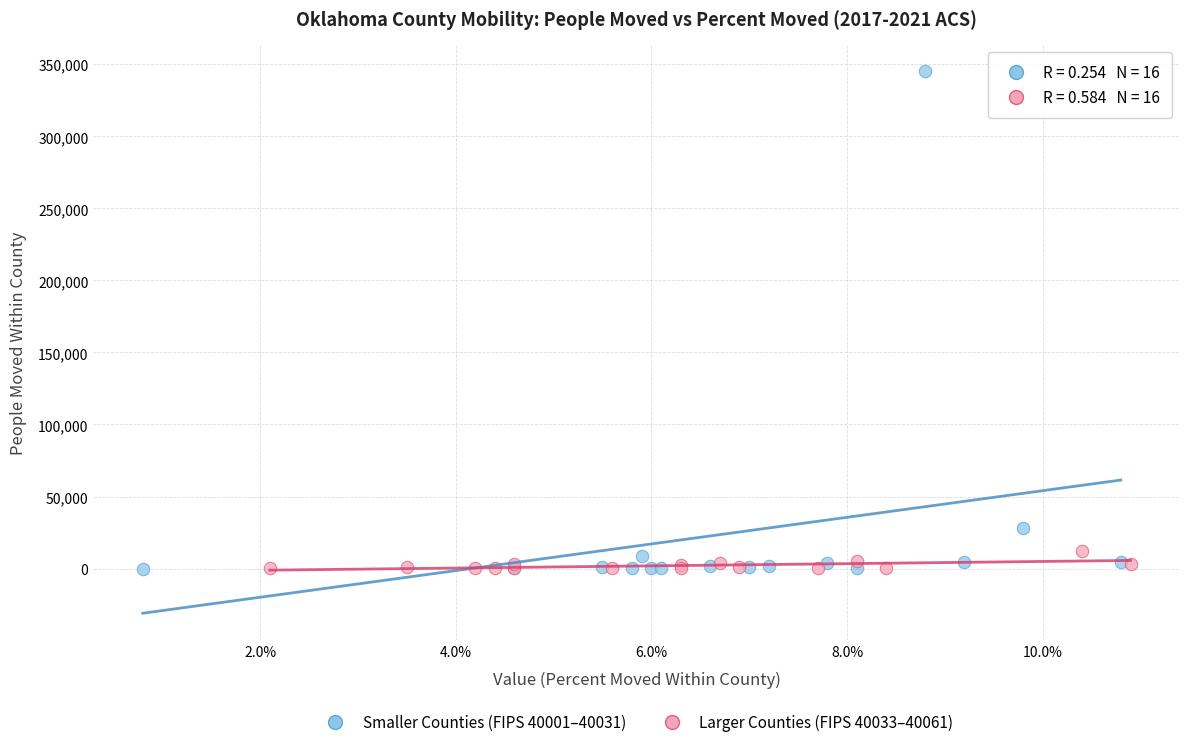

Which series contains the highest Y value?

Smaller Counties (FIPS 40001–40031)